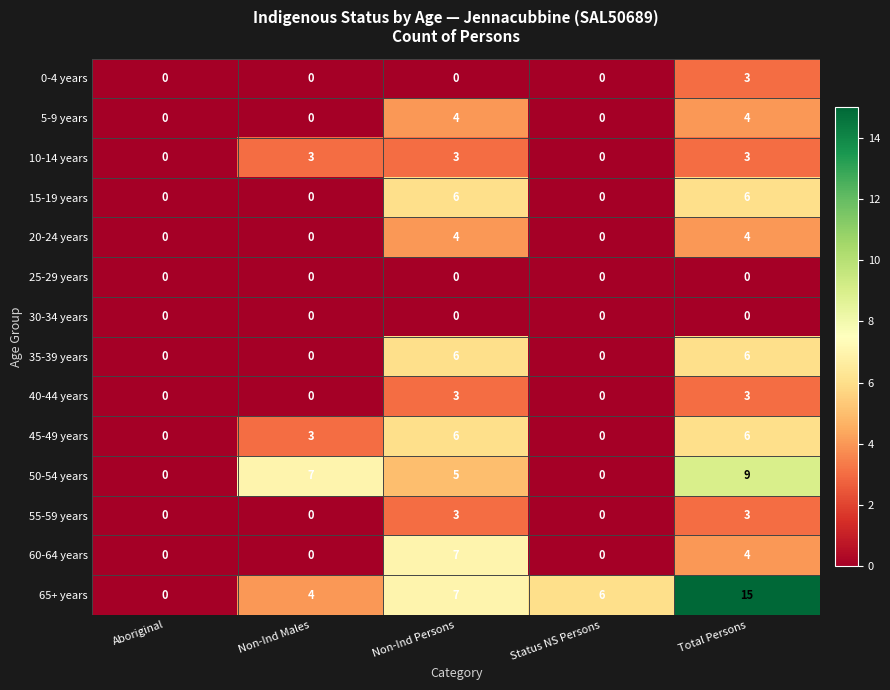

The 35-39 years series shows 6 at Total Persons. True or false?

True